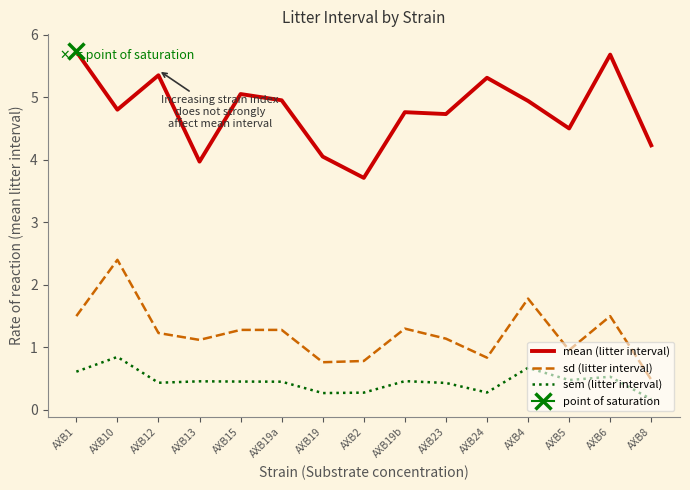

At which label does mean (litter interval) first exceed 4?

AXB1